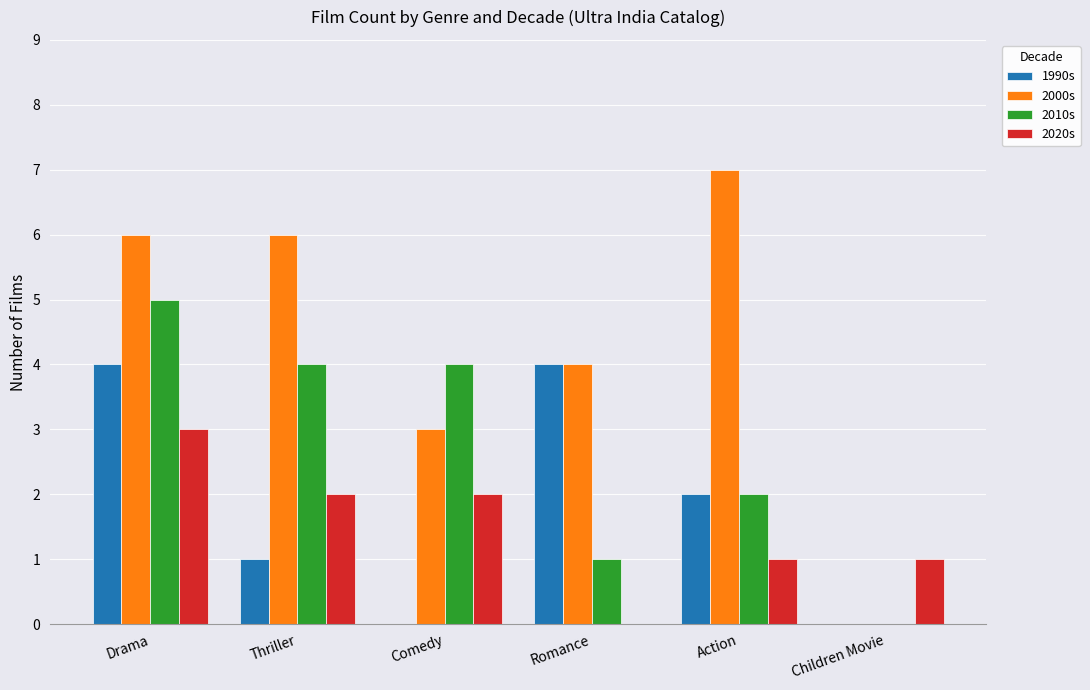

Read the 2000s value at Thriller.

6